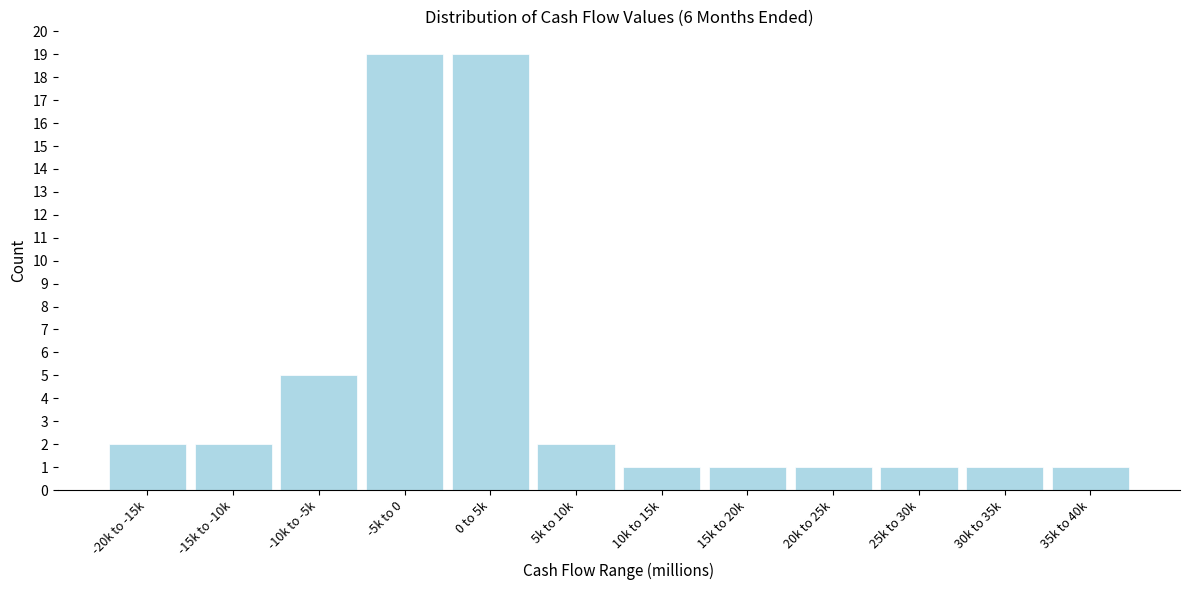

Reading left to right, transcribe all the data shown in this chart.

-20k to -15k=2	-15k to -10k=2	-10k to -5k=5	-5k to 0=19	0 to 5k=19	5k to 10k=2	10k to 15k=1	15k to 20k=1	20k to 25k=1	25k to 30k=1	30k to 35k=1	35k to 40k=1